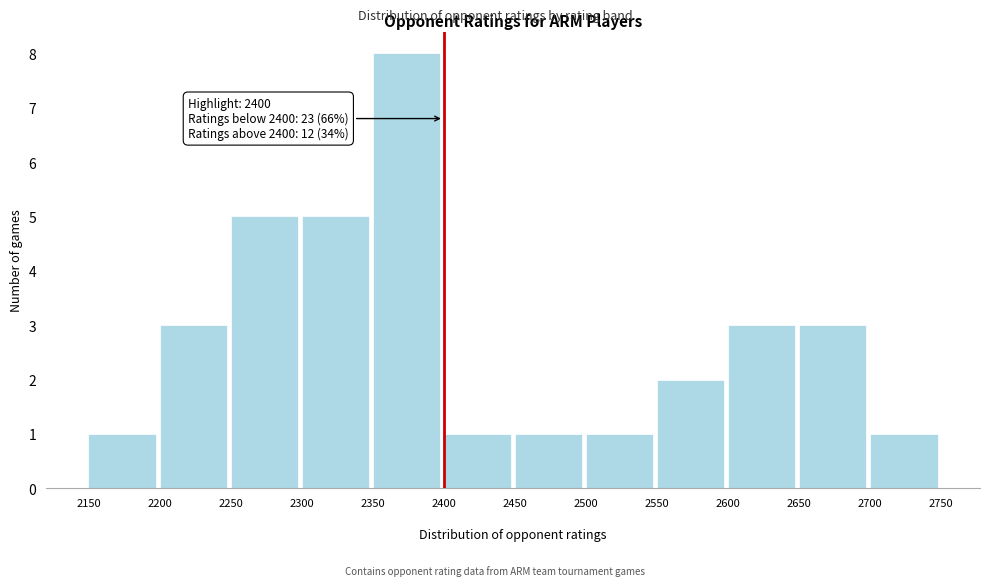

Over which range of the x-axis is the bar tallest?

2350 to 2400